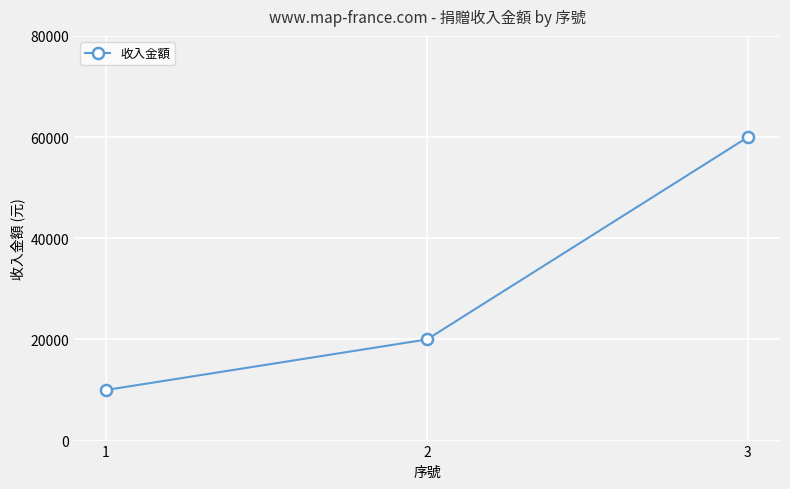

How many series are shown in this chart?

1